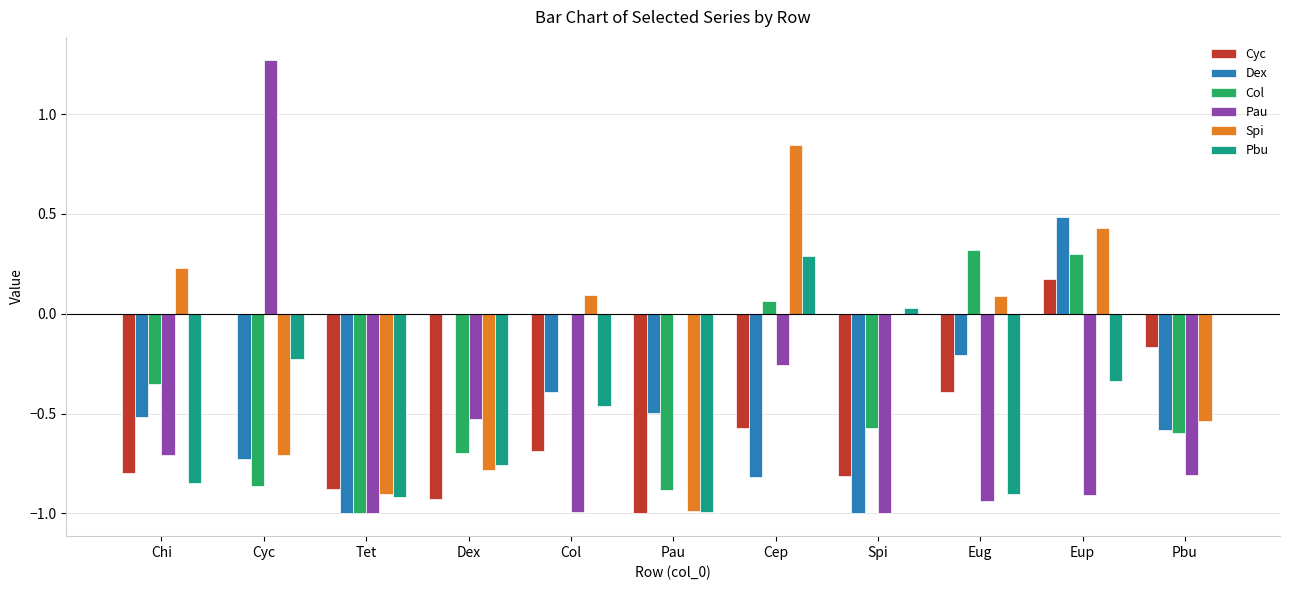

Is it true that Col equals -0.7 at Dex?

True